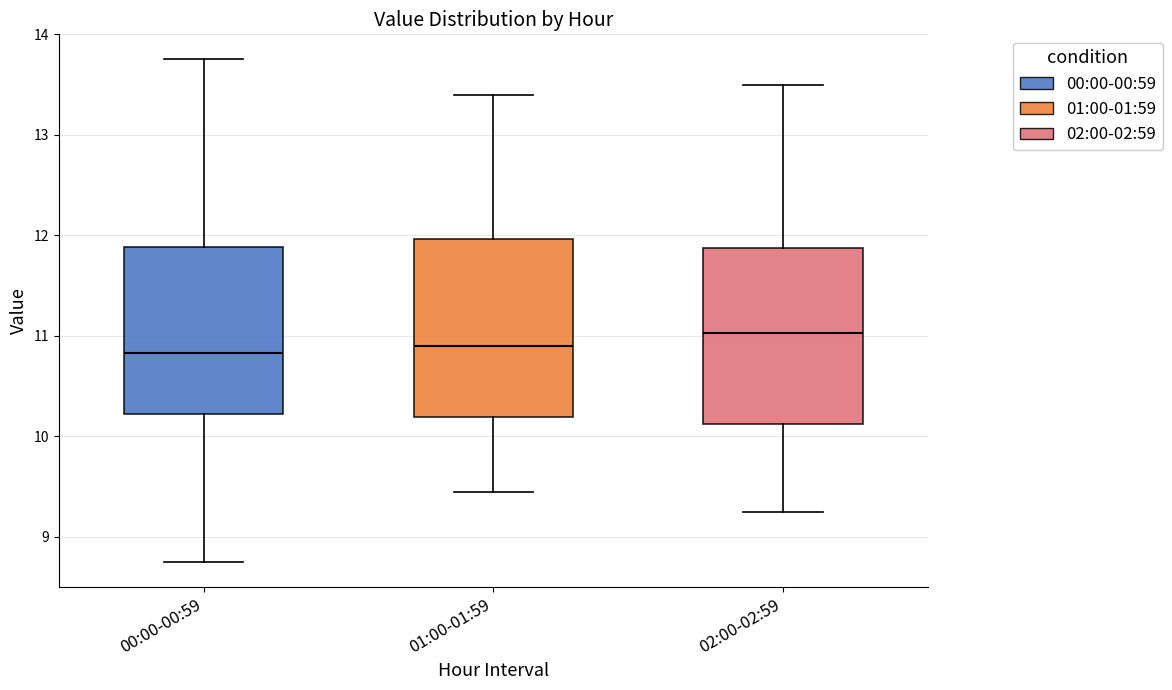

Reading left to right, read every box against the y-axis: the position of its median line, the range the box covers, and the ends of its whiskers. The values are not printed on the chart, so give them approximately, as read against the axis.

00:00-00:59: median 10.8, box 10.2 to 11.9, whiskers 8.8 to 13.8
01:00-01:59: median 10.9, box 10.2 to 12.0, whiskers 9.5 to 13.4
02:00-02:59: median 11.0, box 10.1 to 11.9, whiskers 9.3 to 13.5